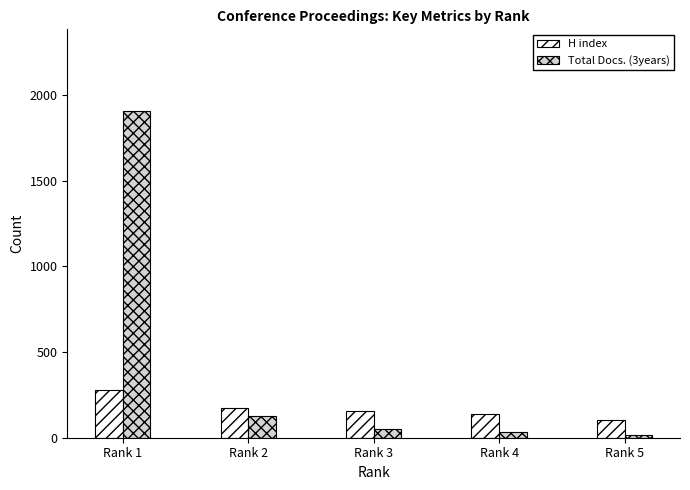

Read the Total Docs. (3years) value at Rank 3, to the nearest 100.

100